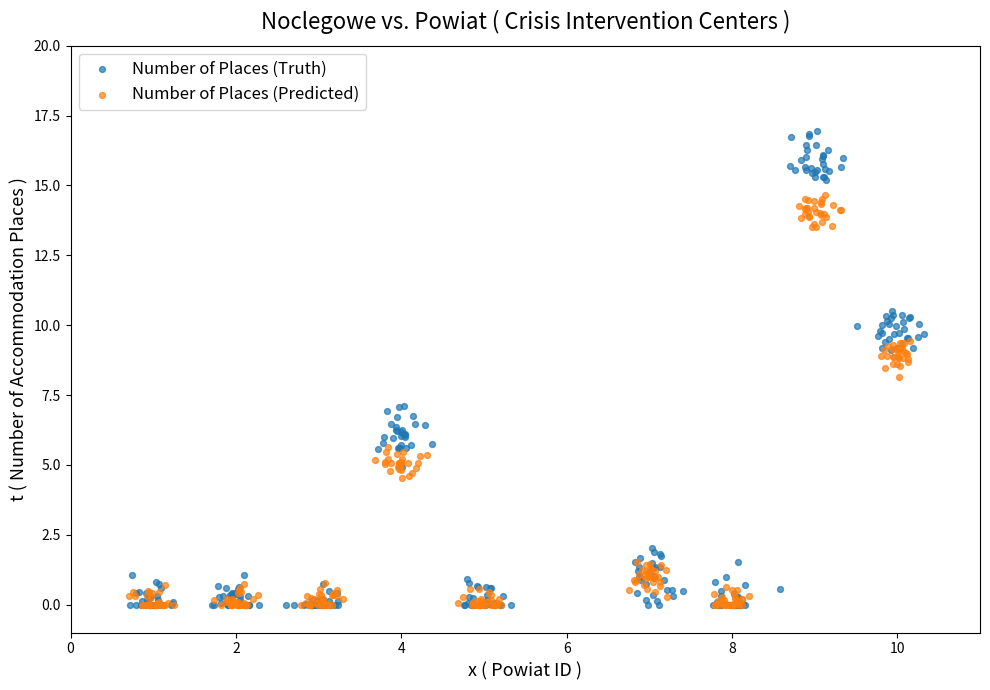

Which series has the widest spread of Y values?

Number of Places (Truth)